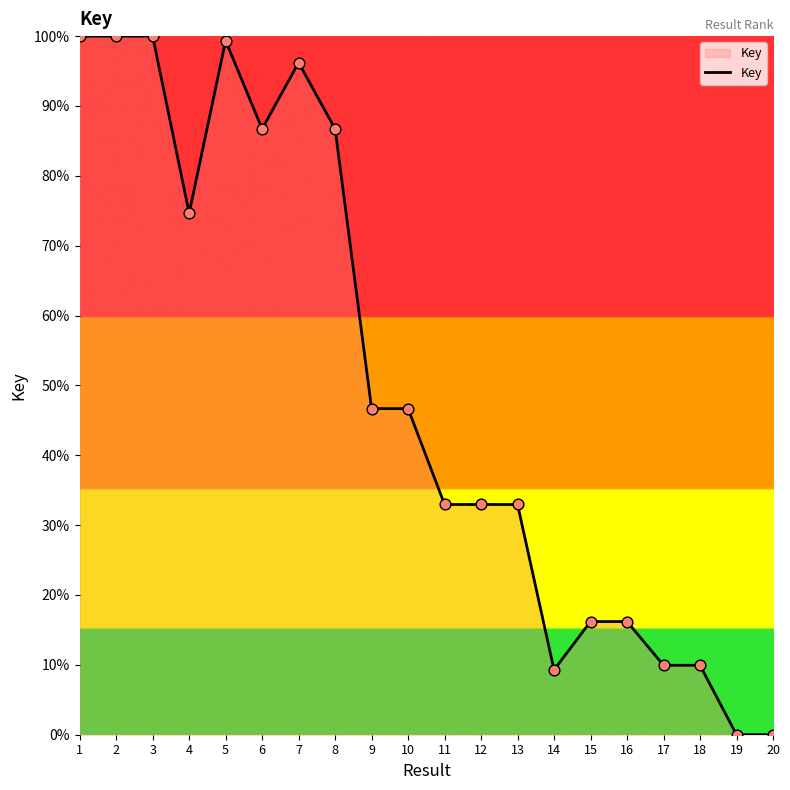

Approximately how many times larger is the value at 15 compared to 8?

0.2